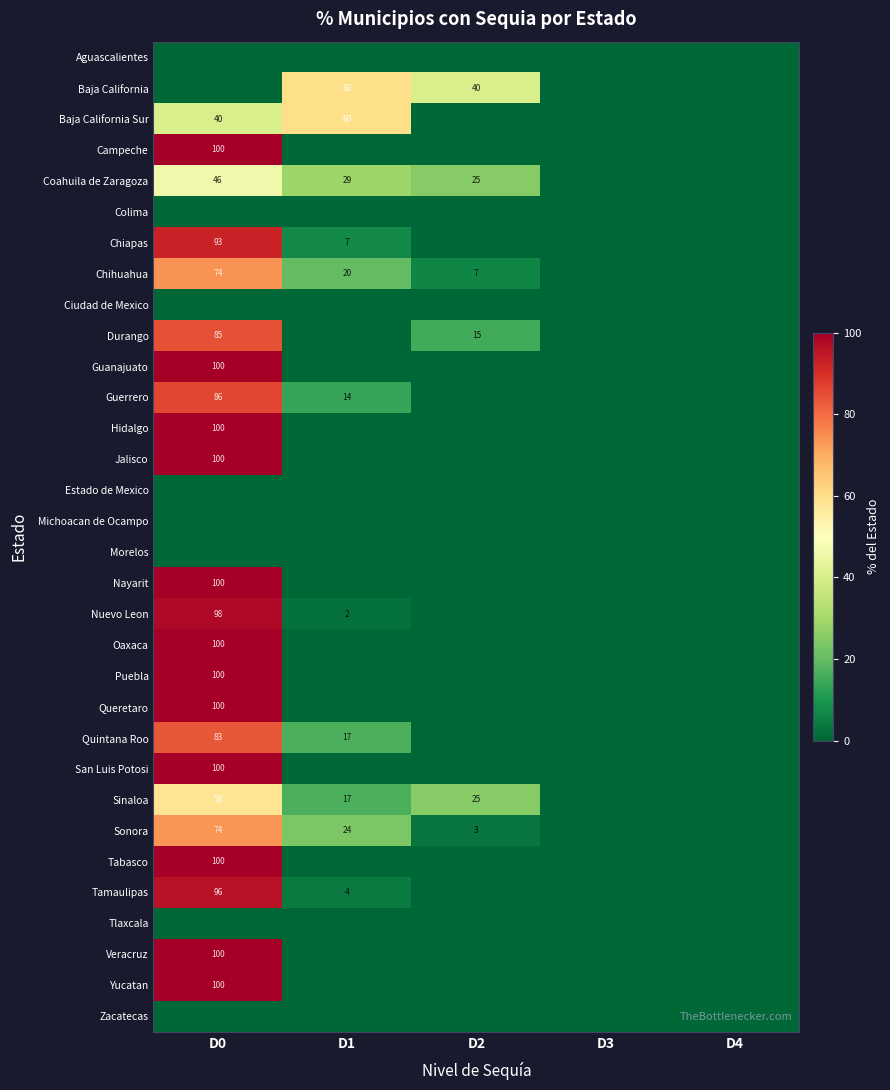

Which label corresponds to the largest value in the chart?

D0